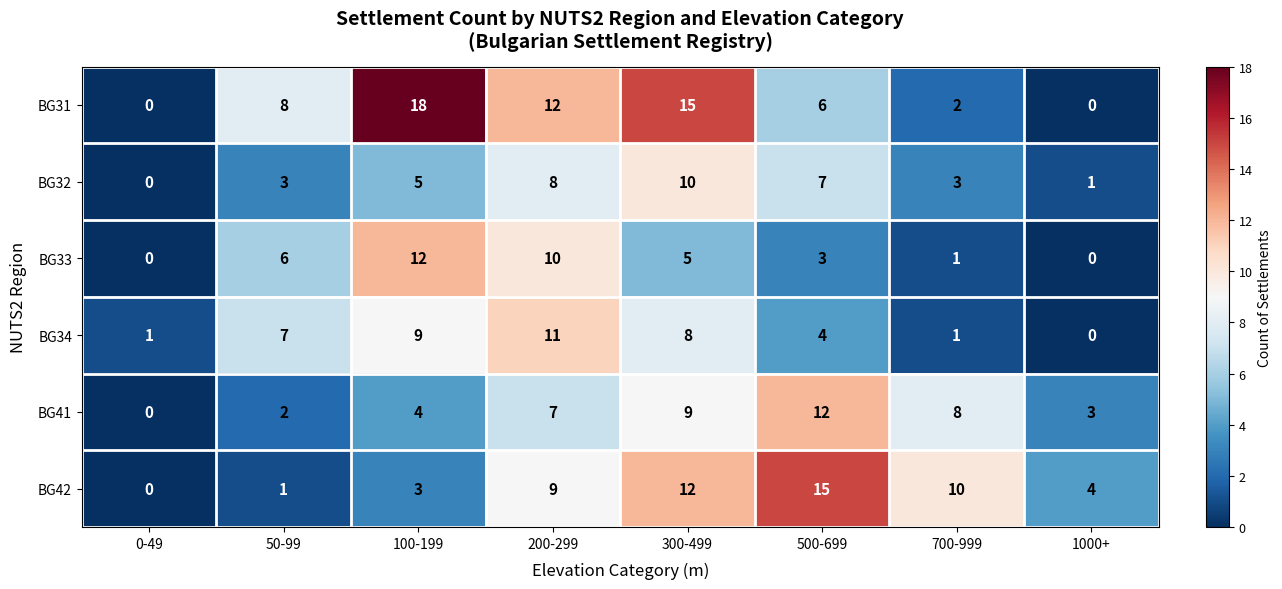

How many categories are shown in the chart?

8